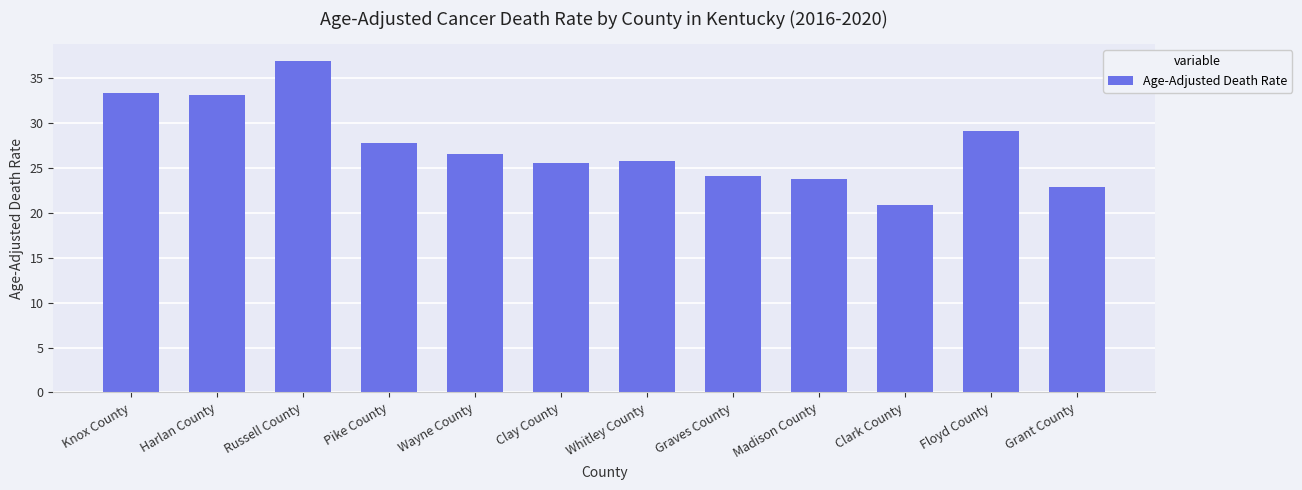

Which has a higher value, Floyd County or Whitley County?

Floyd County